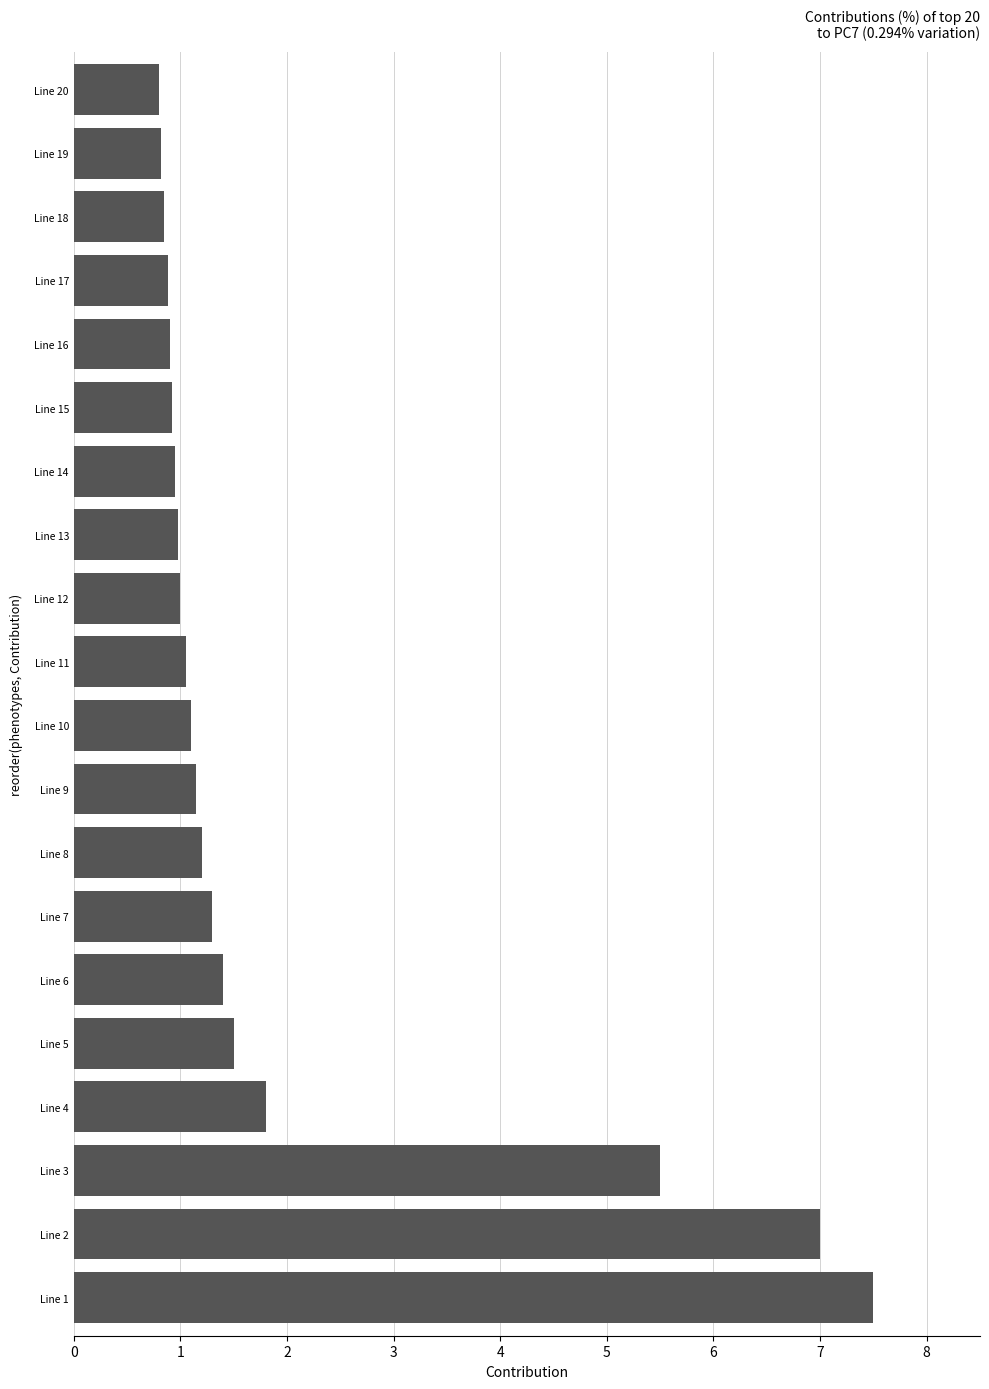

What is the average value?

1.9